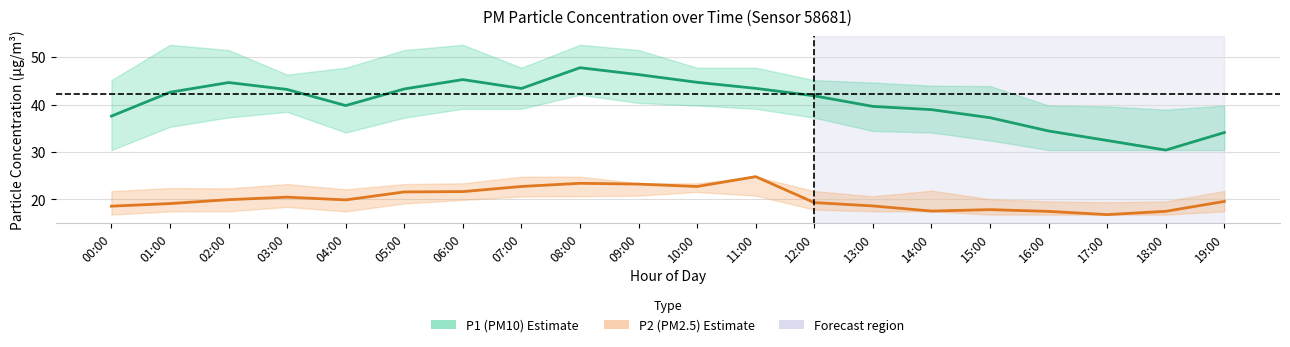

What is the minimum value for P2 mean?

16.8